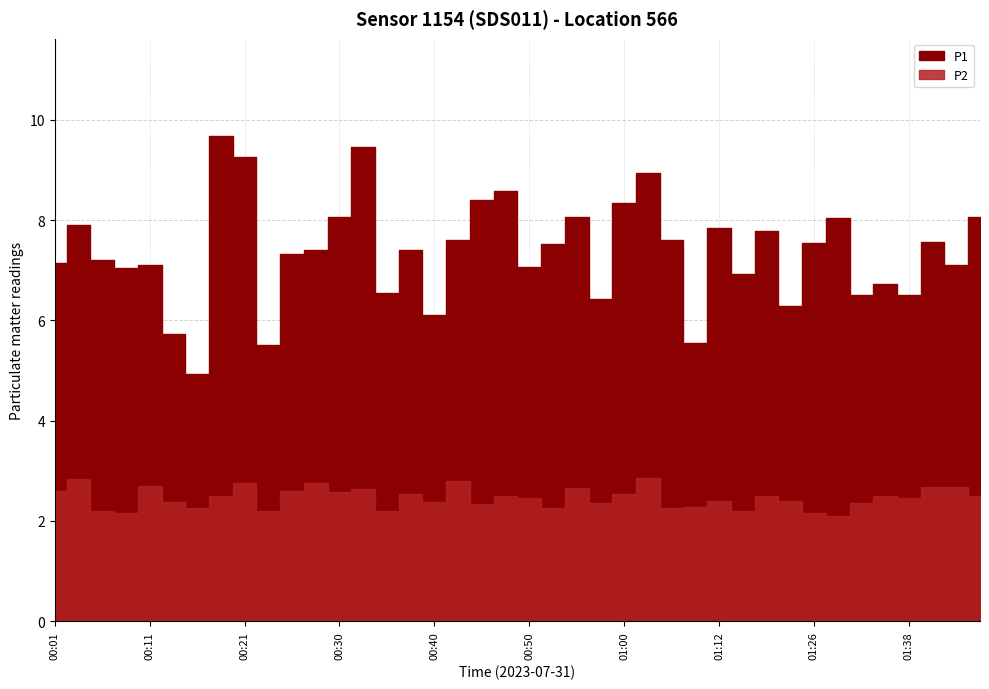

Which series has the largest range (max minus min)?

P1